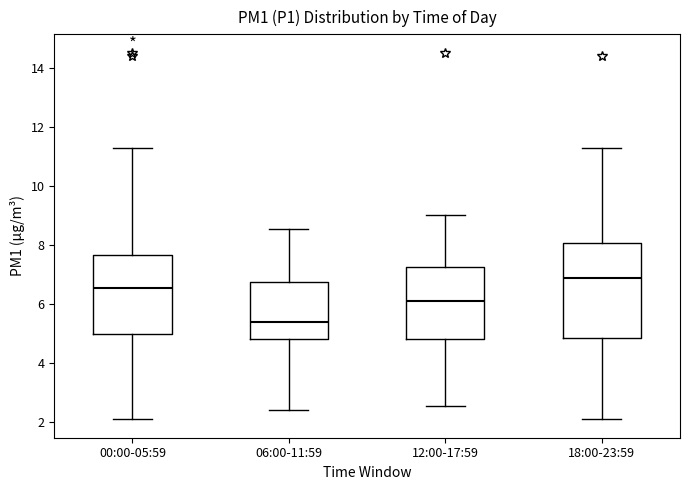

Where is the upper edge of the box for 18:00-23:59 on the y-axis? The values are not printed on the chart, so give them approximately, as read against the axis.

8.0